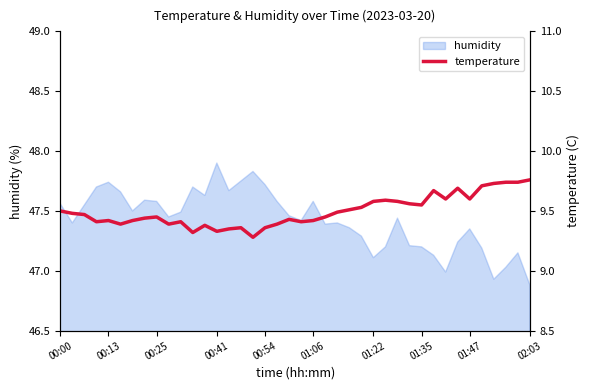

Is it true that the value at 25 is 5.6?

False